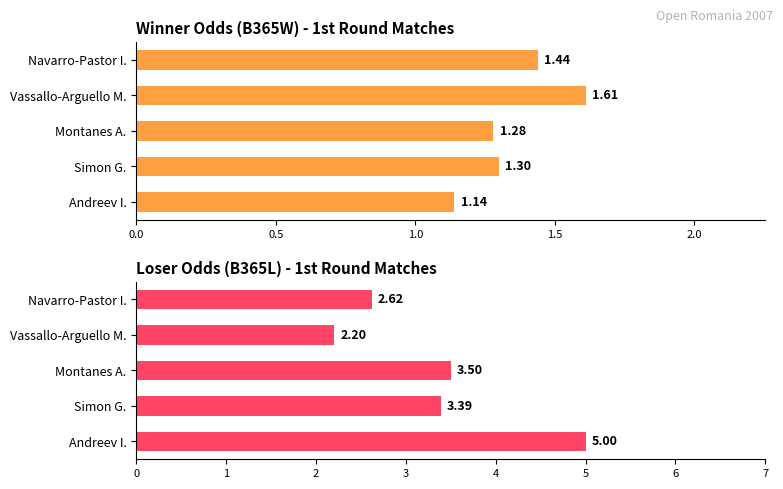

Count the B365W values in the range 1 to 2.

5